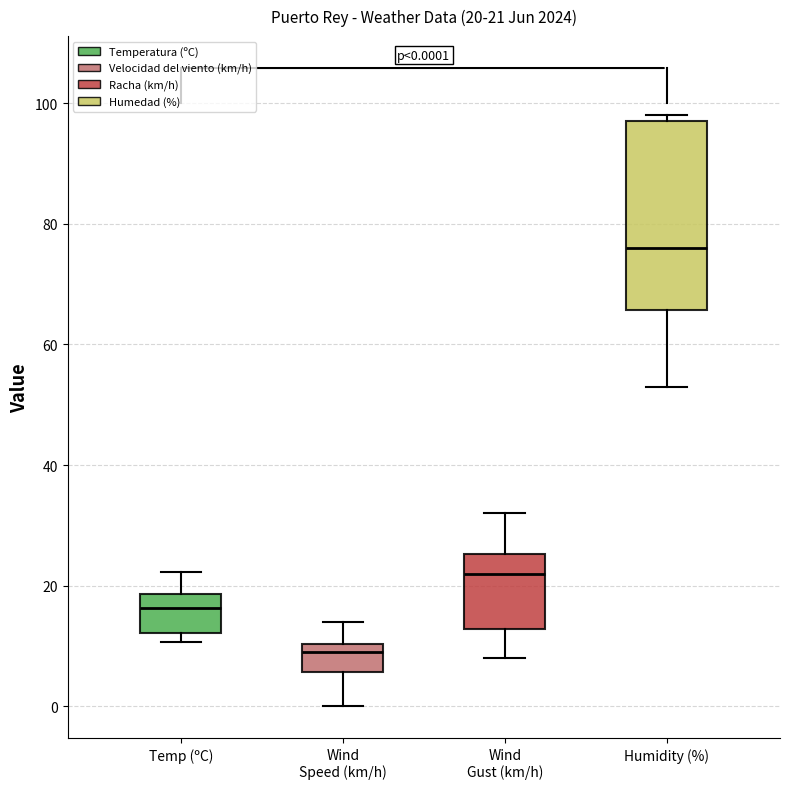

Which box is the tallest, from its lower edge to its upper edge?

Humidity (%)